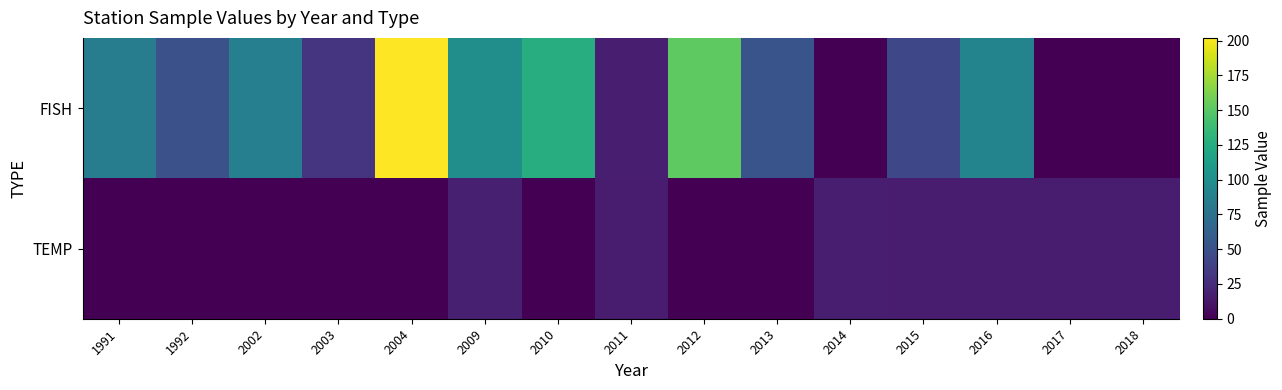

At how many categories does at least one series exceed 195?

1